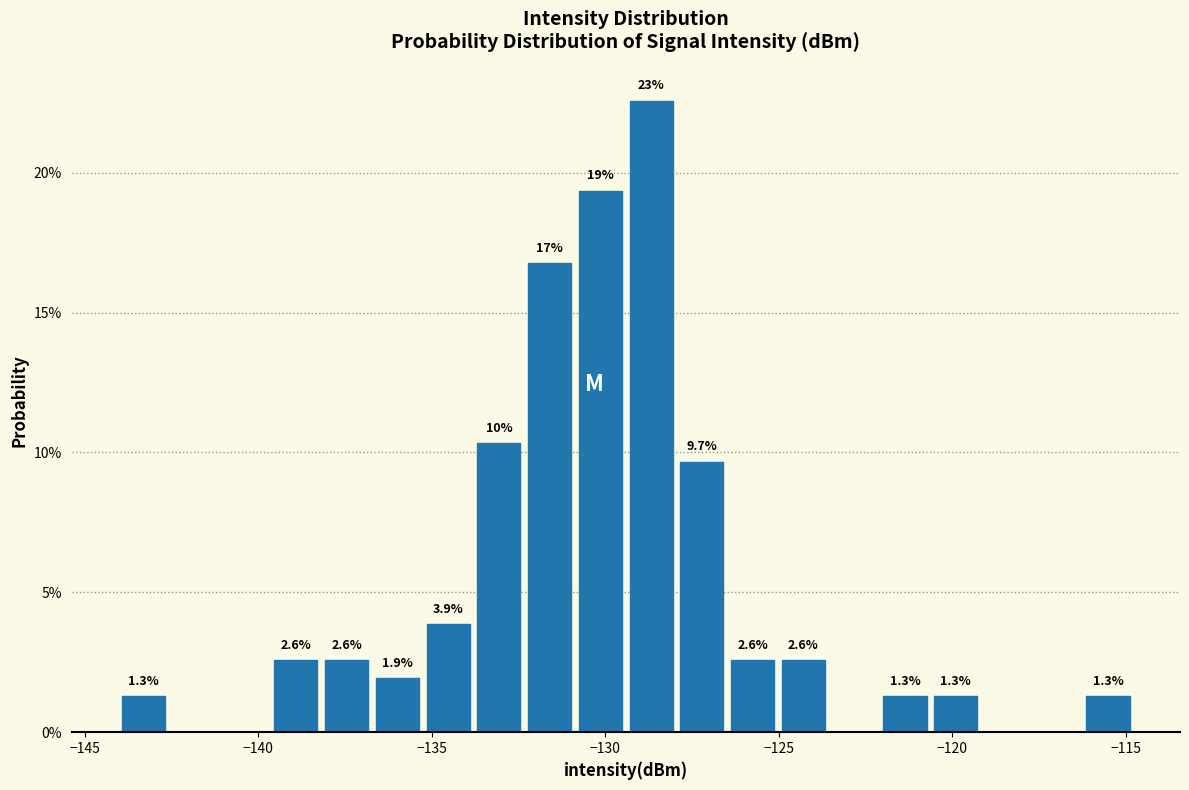

Around what value on the x-axis is the tallest bar? Give the approximate position of its centre, as read against the axis.

-128.5